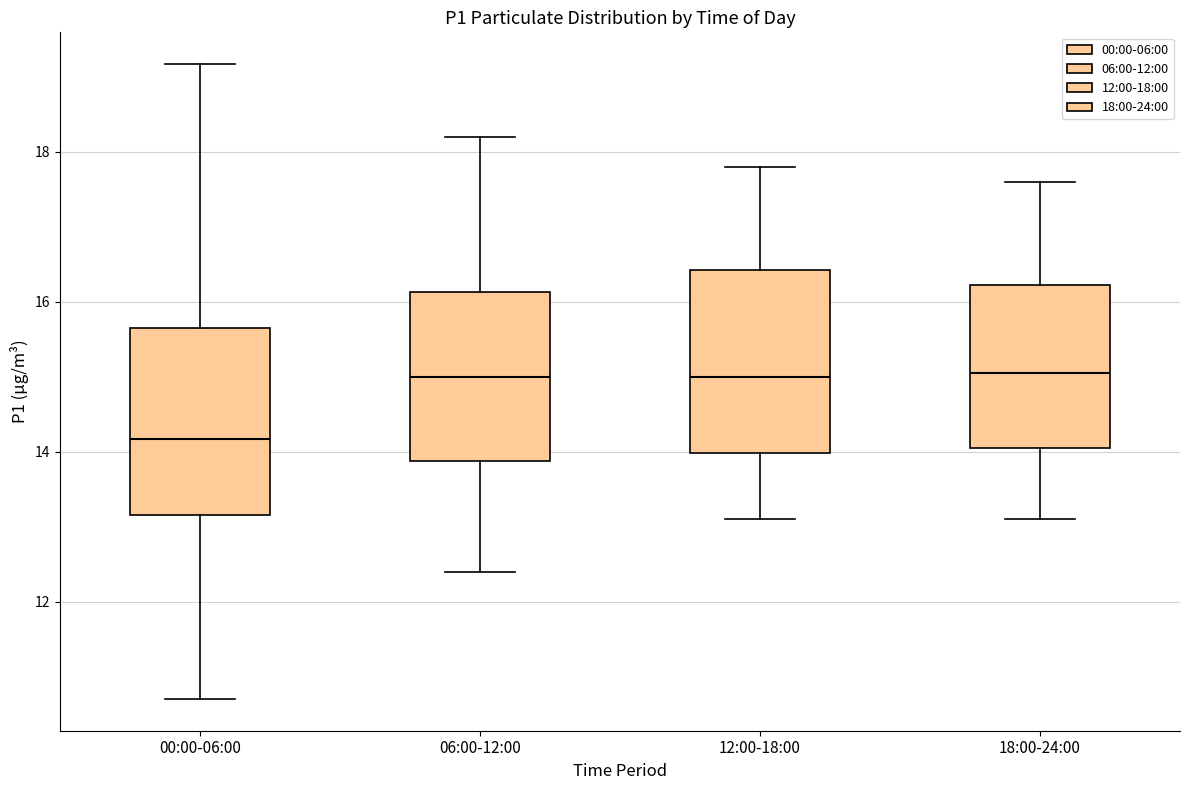

Where does the lower whisker of the box for 06:00-12:00 end on the y-axis? The values are not printed on the chart, so give them approximately, as read against the axis.

12.4